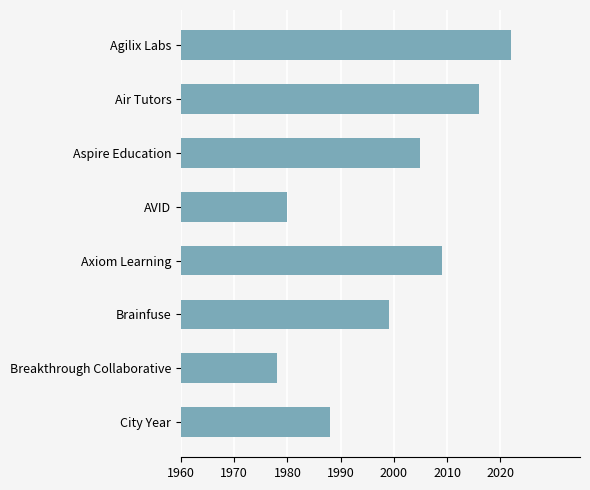

Count the values in the range 1988 to 2016.

5